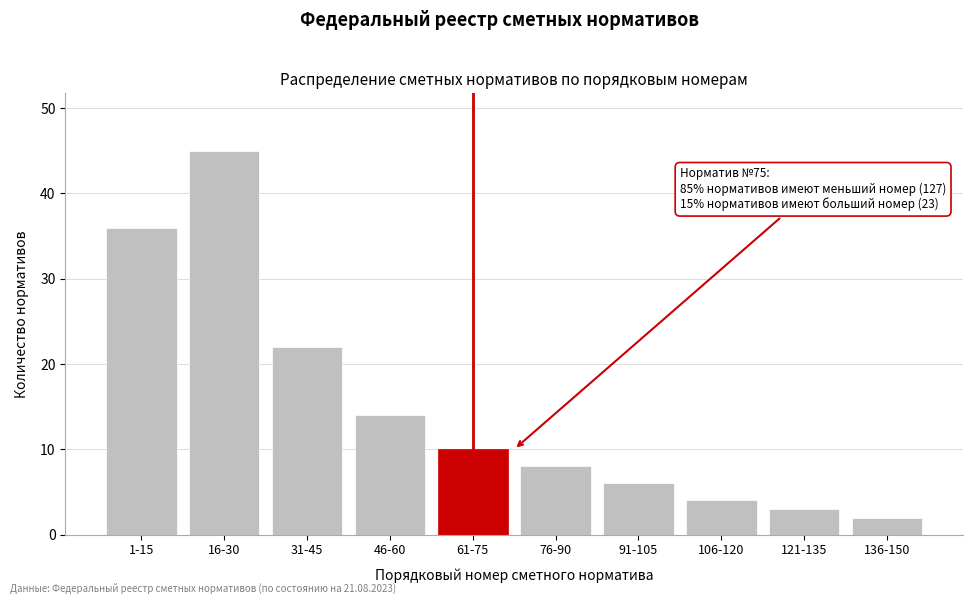

Reading right to left, transcribe all the data shown in this chart.

136-150=2	121-135=3	106-120=4	91-105=6	76-90=8	61-75=10	46-60=14	31-45=22	16-30=45	1-15=36